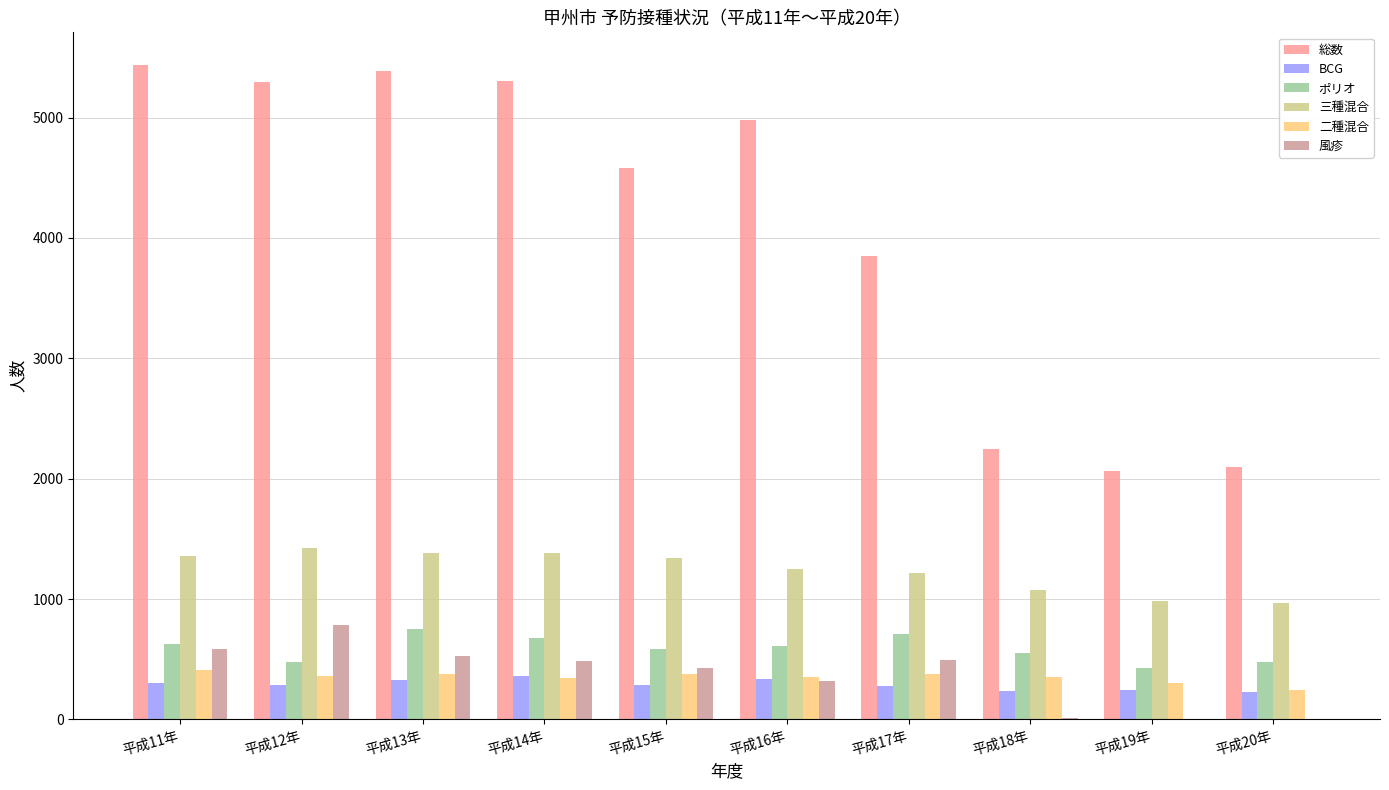

Count the number of categories in the chart.

10